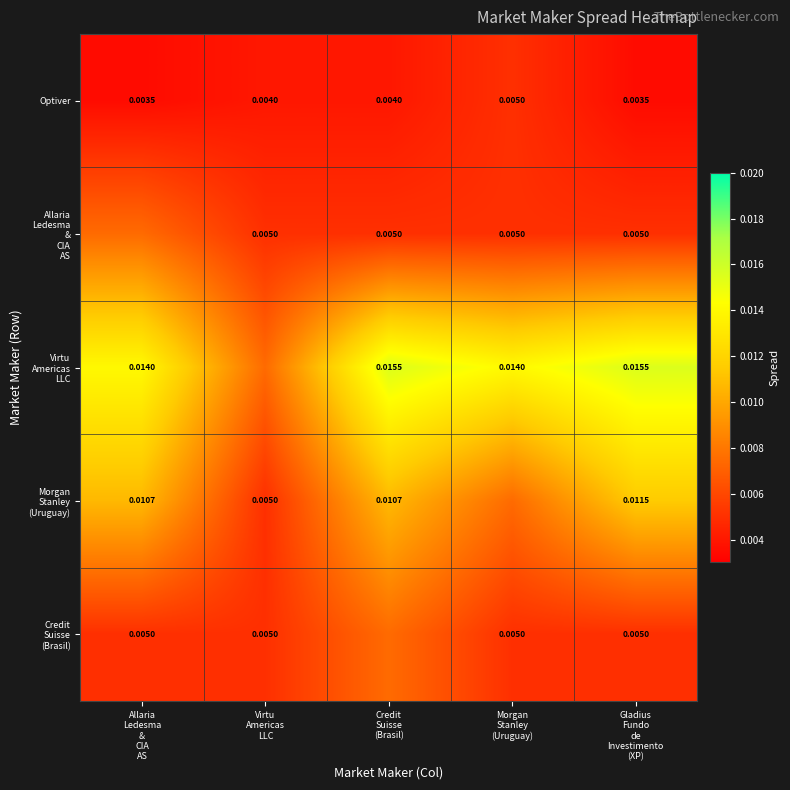

Rank the series at Credit Suisse (Brasil) from lowest to highest value.

Optiver, Allaria Ledesma & CIA AS, Credit Suisse (Brasil), Morgan Stanley (Uruguay), Virtu Americas LLC